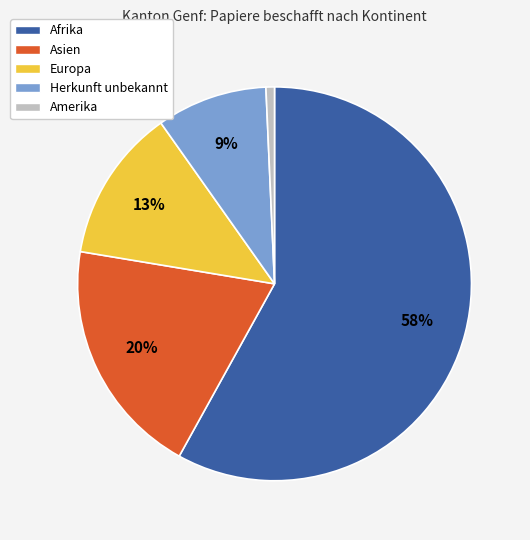

Rank the categories by value from highest to lowest.

Afrika, Asien, Europa, Herkunft unbekannt, Amerika